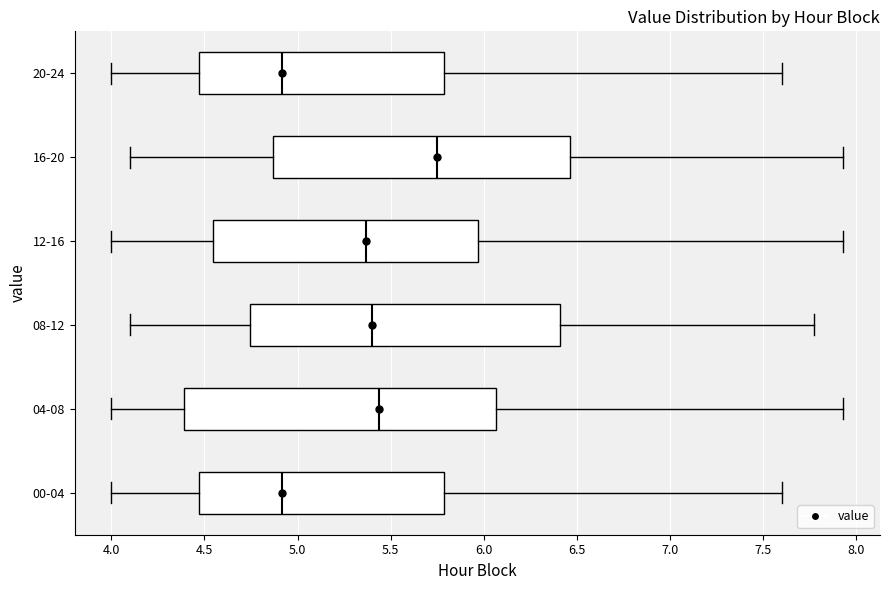

Reading bottom to top, transcribe this box plot: for each box, give where its median line is, the range the box spans, and where its two whiskers end, as read against the x-axis. The values are not printed on the chart, so give them approximately, as read against the axis.

00-04: median 4.90, box 4.45 to 5.80, whiskers 4.00 to 7.60
04-08: median 5.45, box 4.40 to 6.05, whiskers 4.00 to 7.95
08-12: median 5.40, box 4.75 to 6.40, whiskers 4.10 to 7.75
12-16: median 5.35, box 4.55 to 5.95, whiskers 4.00 to 7.95
16-20: median 5.75, box 4.85 to 6.45, whiskers 4.10 to 7.95
20-24: median 4.90, box 4.45 to 5.80, whiskers 4.00 to 7.60